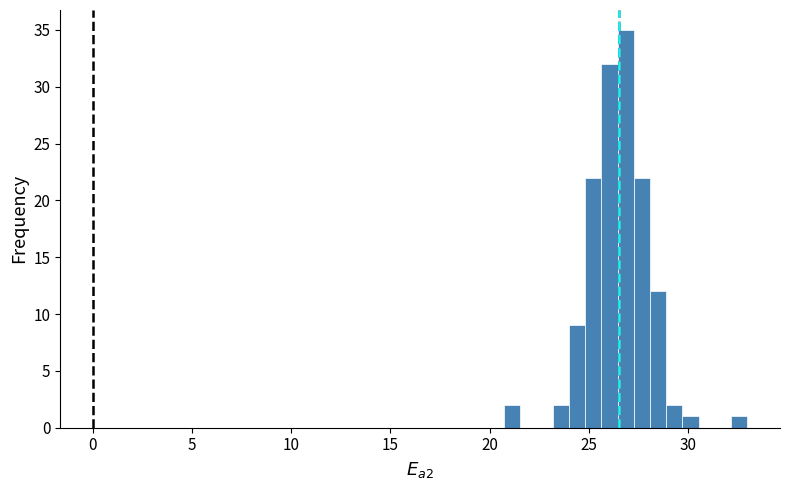

Around what value on the x-axis is the tallest bar? Give the approximate position of its centre, as read against the axis.

27.0